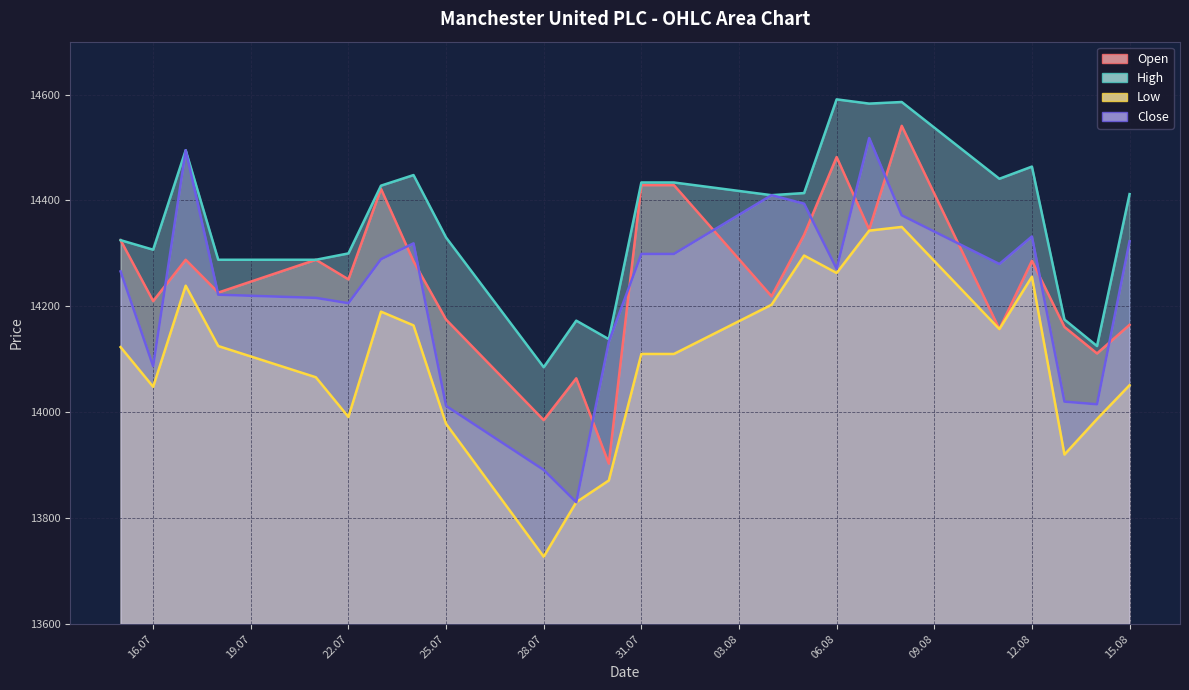

At which category is the sum across all series the highest?

08.08.2025